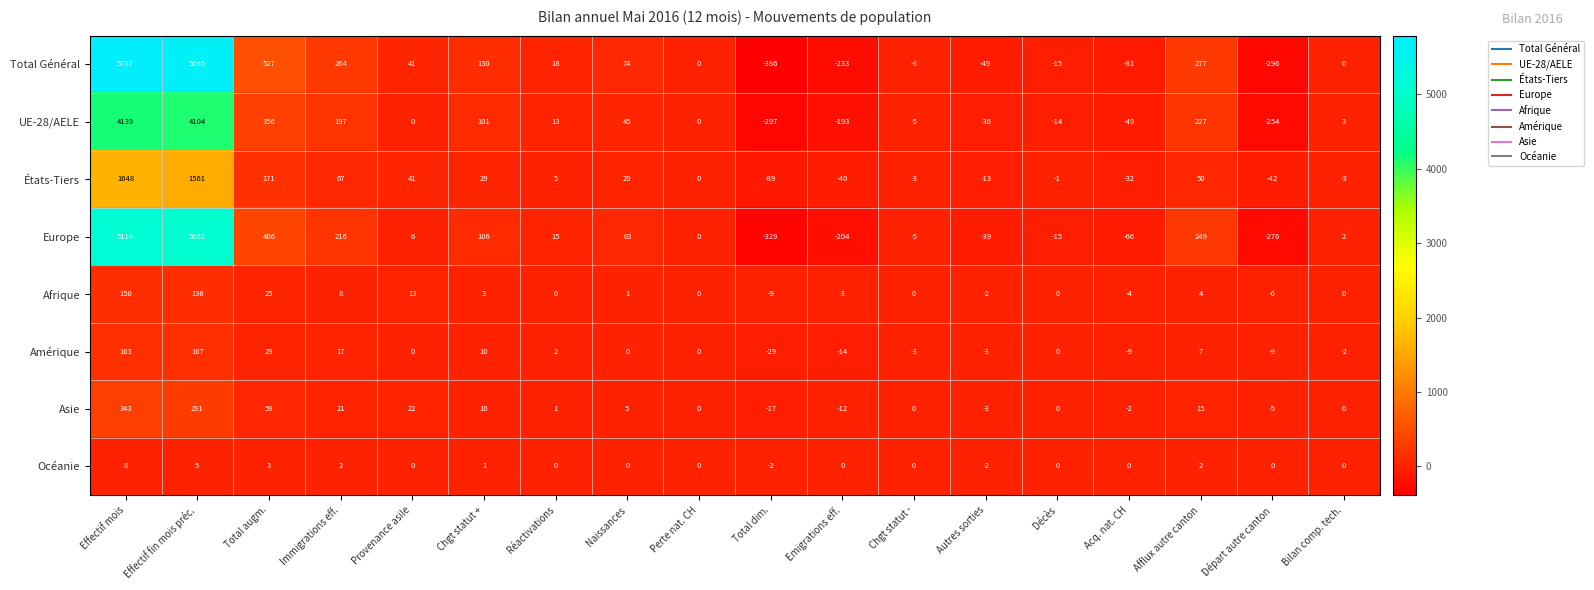

Count the Océanie values in the range 0 to 2.

13